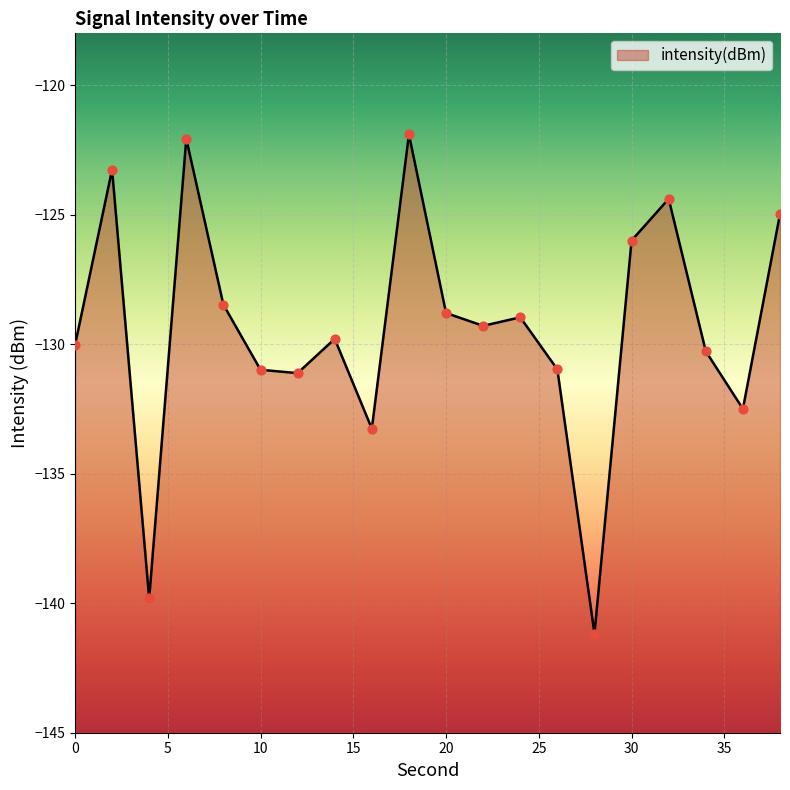

Between 10 and 22, which is larger?

22